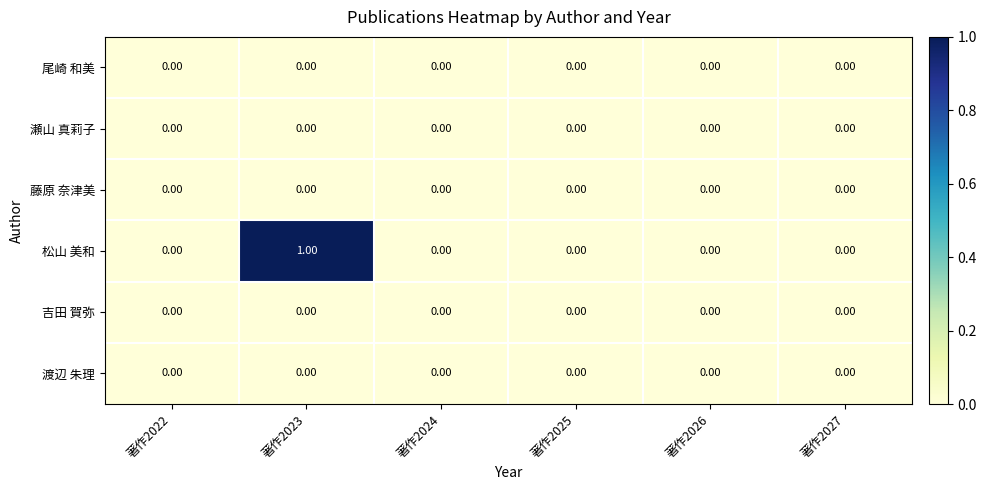

At which category is the sum across all series the highest?

著作2023